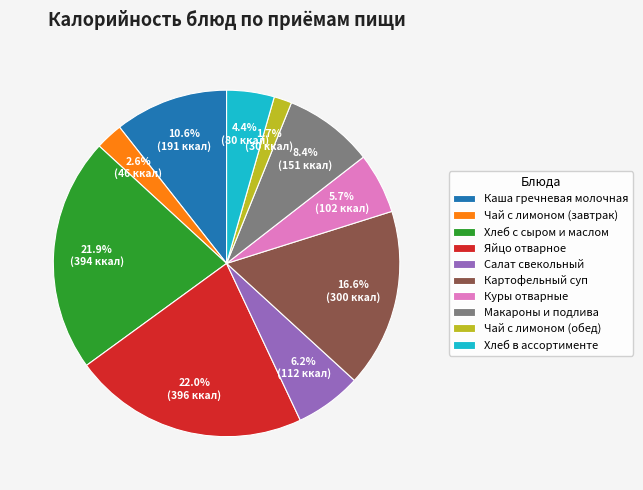

To the nearest percent, what is the difference between the largest and smallest slice percentages?

20%